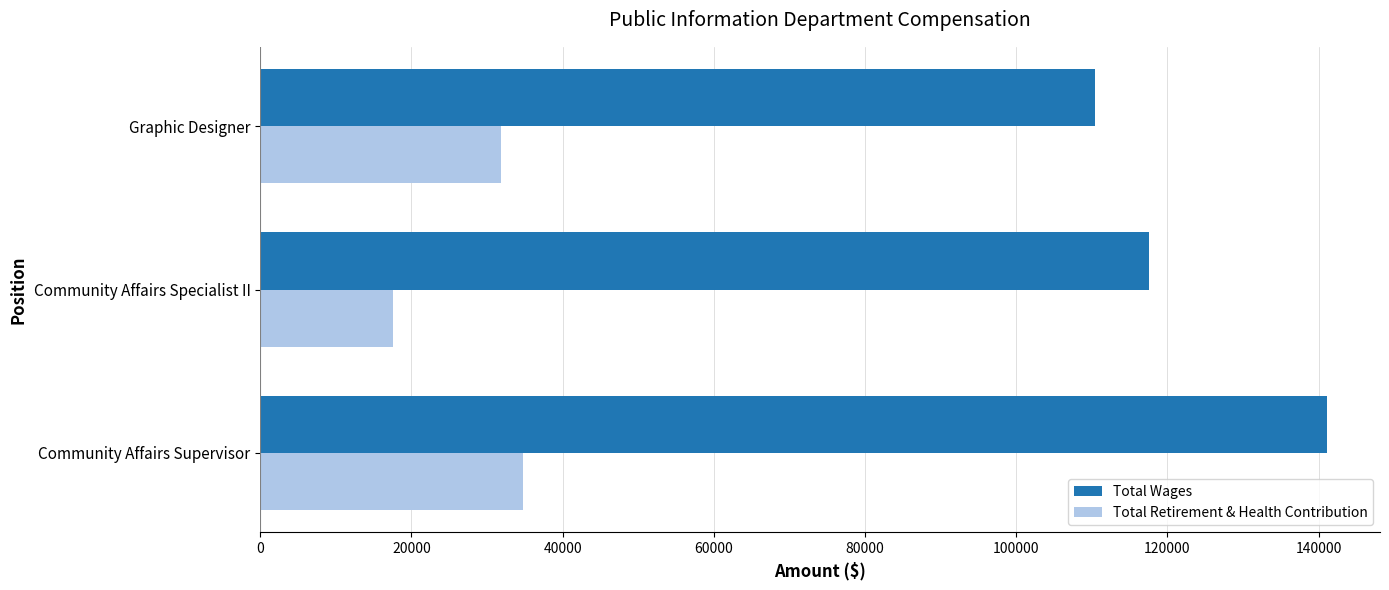

List the series in order of their peak value, highest first.

Total Wages, Total Retirement & Health Contribution